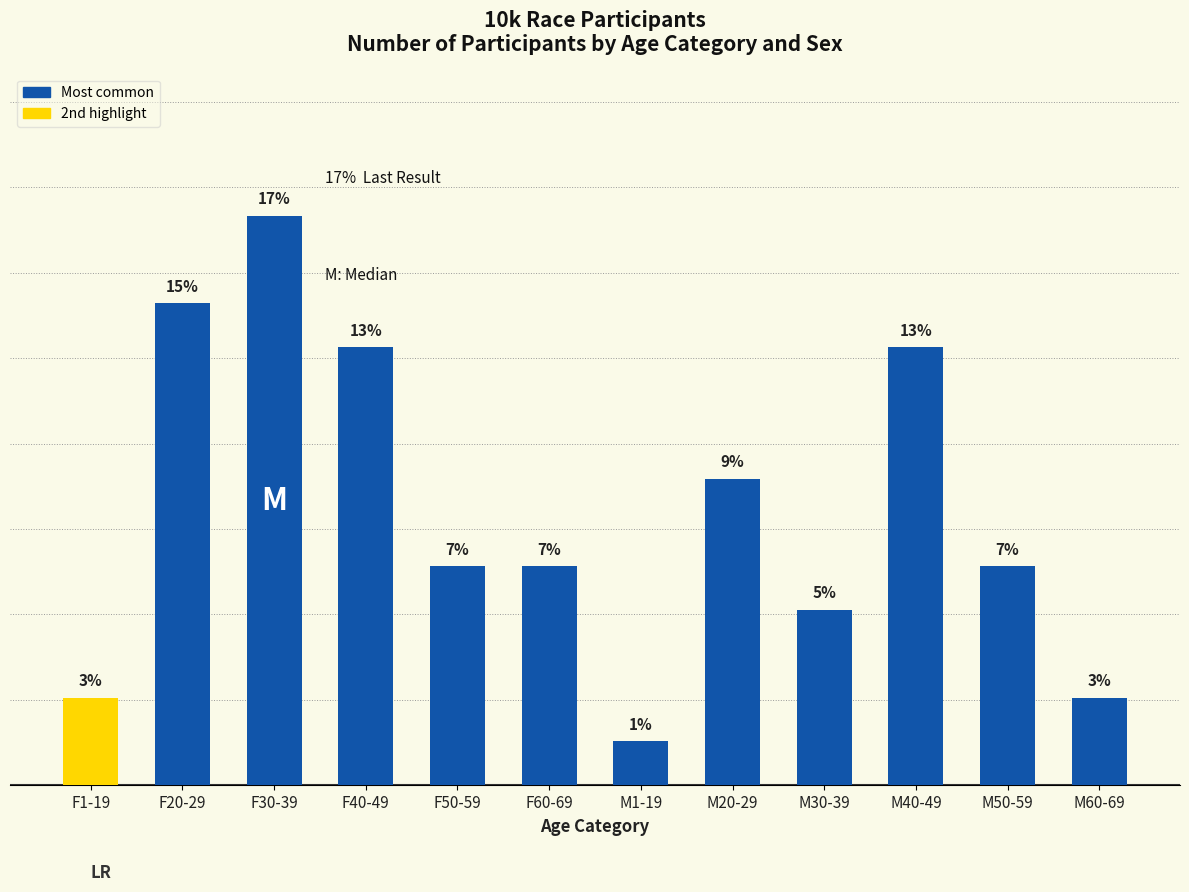

Which has a higher value, F1-19 or F60-69?

F60-69